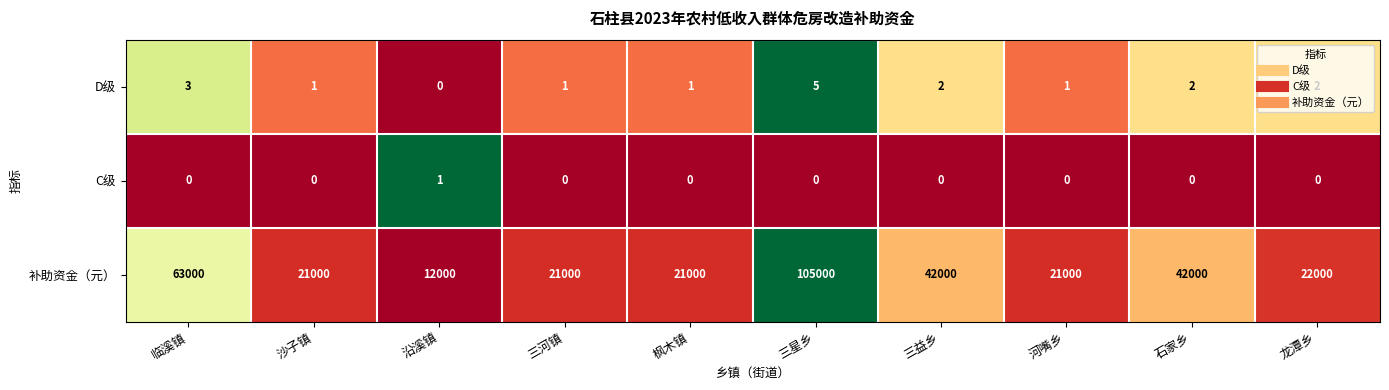

At which label does D级 first exceed 2?

临溪镇